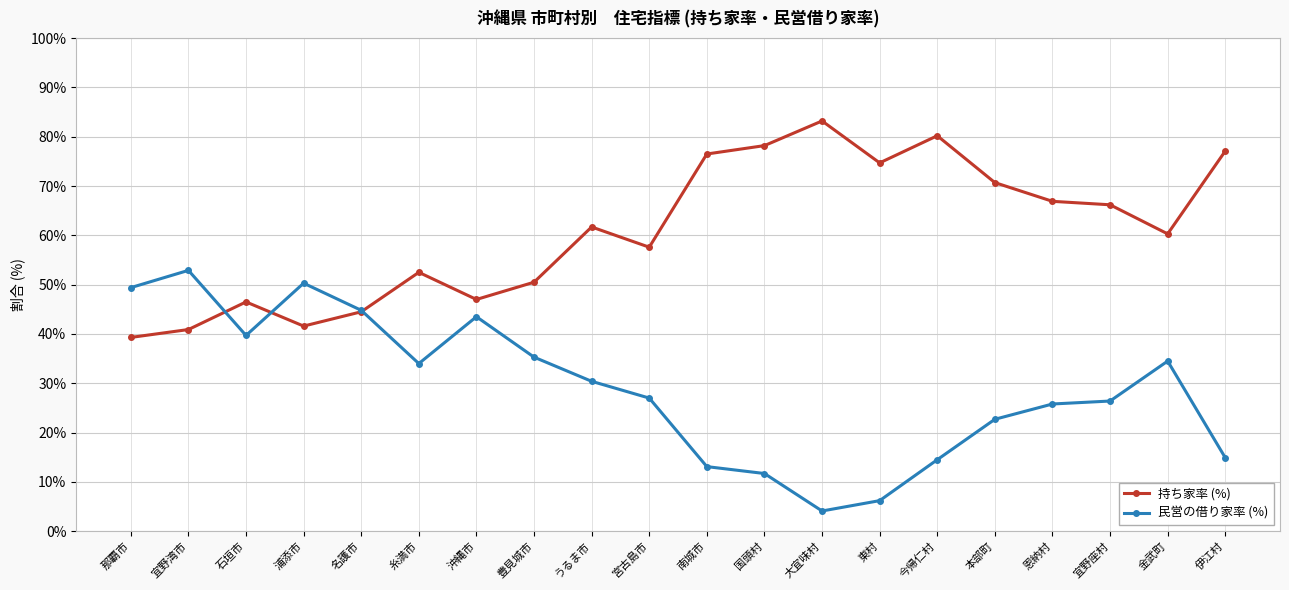

Which category has the lowest value across all series?

大宜味村